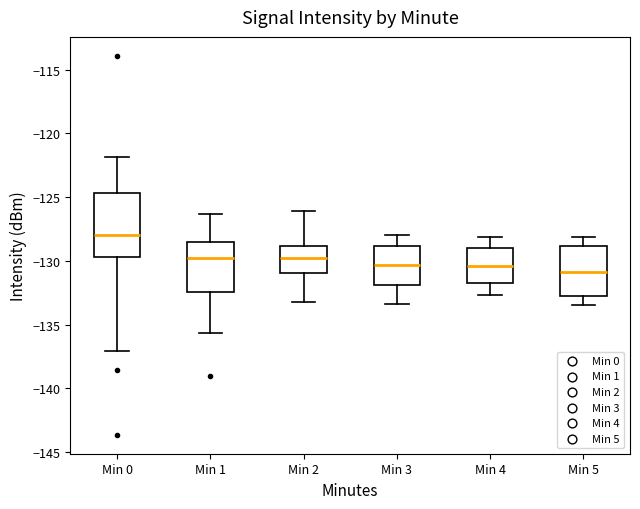

Reading left to right, transcribe this box plot: for each box, give where its median line is, the range the box spans, and where its two whiskers end, as read against the y-axis. The values are not printed on the chart, so give them approximately, as read against the axis.

Min 0: median -128.0, box -129.5 to -124.5, whiskers -137.0 to -122.0
Min 1: median -130.0, box -132.5 to -128.5, whiskers -135.5 to -126.5
Min 2: median -129.5, box -131.0 to -129.0, whiskers -133.0 to -126.0
Min 3: median -130.5, box -132.0 to -129.0, whiskers -133.5 to -128.0
Min 4: median -130.5, box -132.0 to -129.0, whiskers -132.5 to -128.0
Min 5: median -131.0, box -133.0 to -129.0, whiskers -133.5 to -128.0